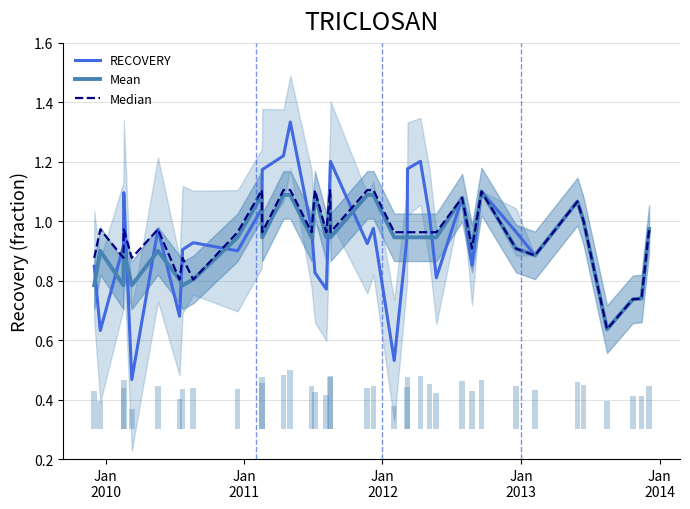

Reading left to right, what are all the values shown in this chart?

RECOVERY: 0.8	0.6	0.9	1.1	0.5	1.0	0.7	0.9	0.9	0.9	1.0	1.2	1.2	1.3	1.0	0.8	0.8	1.2	1.2	0.9	1.0	0.5	1.0	1.2	1.2	1.0	0.8	1.1	0.9	1.1	1.0	0.9	1.1	1.0	0.6	0.7	0.7	1.0
Mean: 0.8	0.9	0.8	0.9	0.8	0.9	0.8	0.8	0.8	0.9	1.1	0.9	1.1	1.1	0.9	1.1	0.9	1.1	0.9	1.1	1.1	0.9	0.9	0.9	0.9	0.9	0.9	1.1	0.9	1.1	0.9	0.9	1.1	1.0	0.6	0.7	0.7	1.0
Median: 0.9	1.0	0.9	1.0	0.9	1.0	0.8	0.9	0.8	1.0	1.1	1.0	1.1	1.1	1.0	1.1	1.0	1.1	1.0	1.1	1.1	1.0	1.0	1.0	1.0	1.0	1.0	1.1	0.9	1.1	0.9	0.9	1.1	1.0	0.6	0.7	0.7	1.0